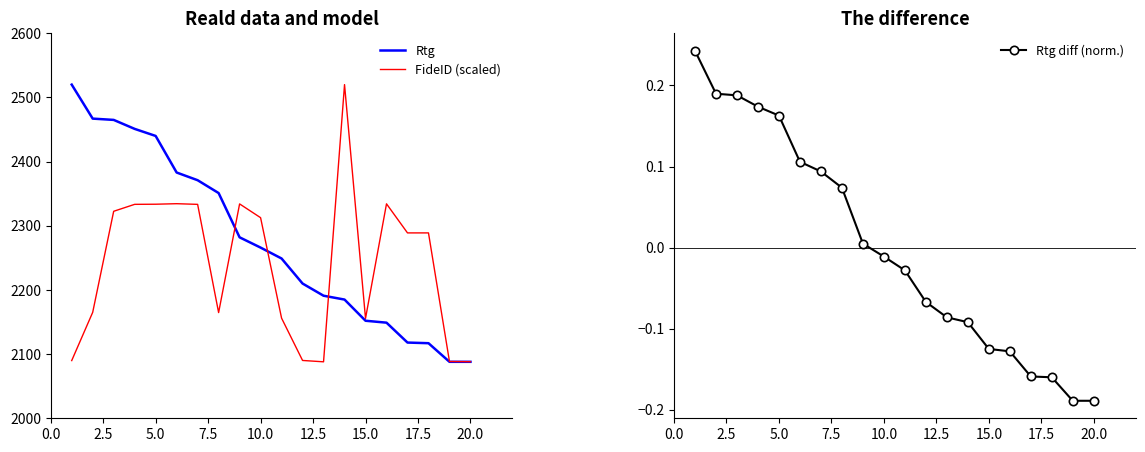

What is the highest value of the Rtg series?

2520.0